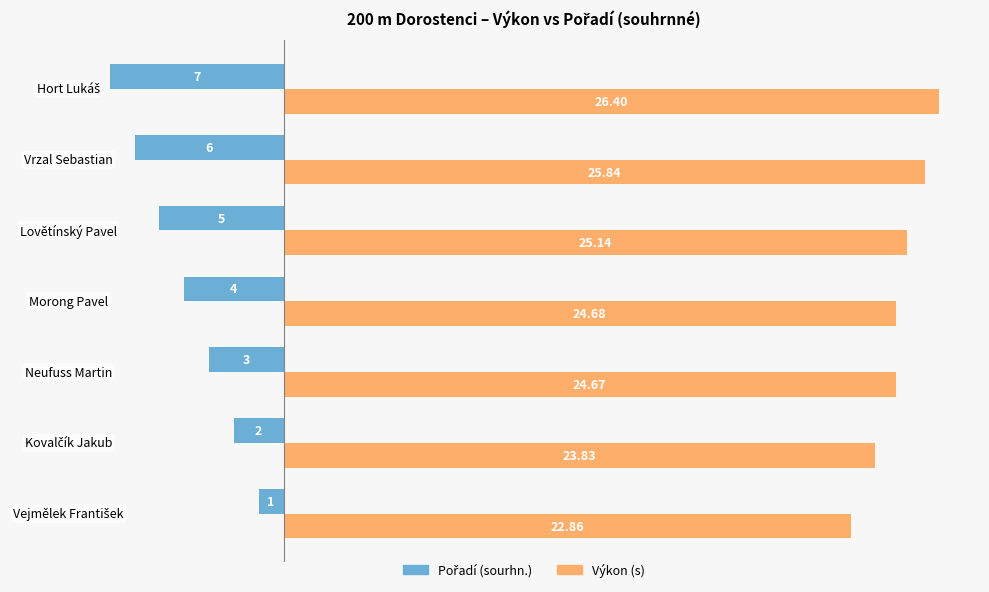

Which series has the largest total across all categories?

Výkon (s)